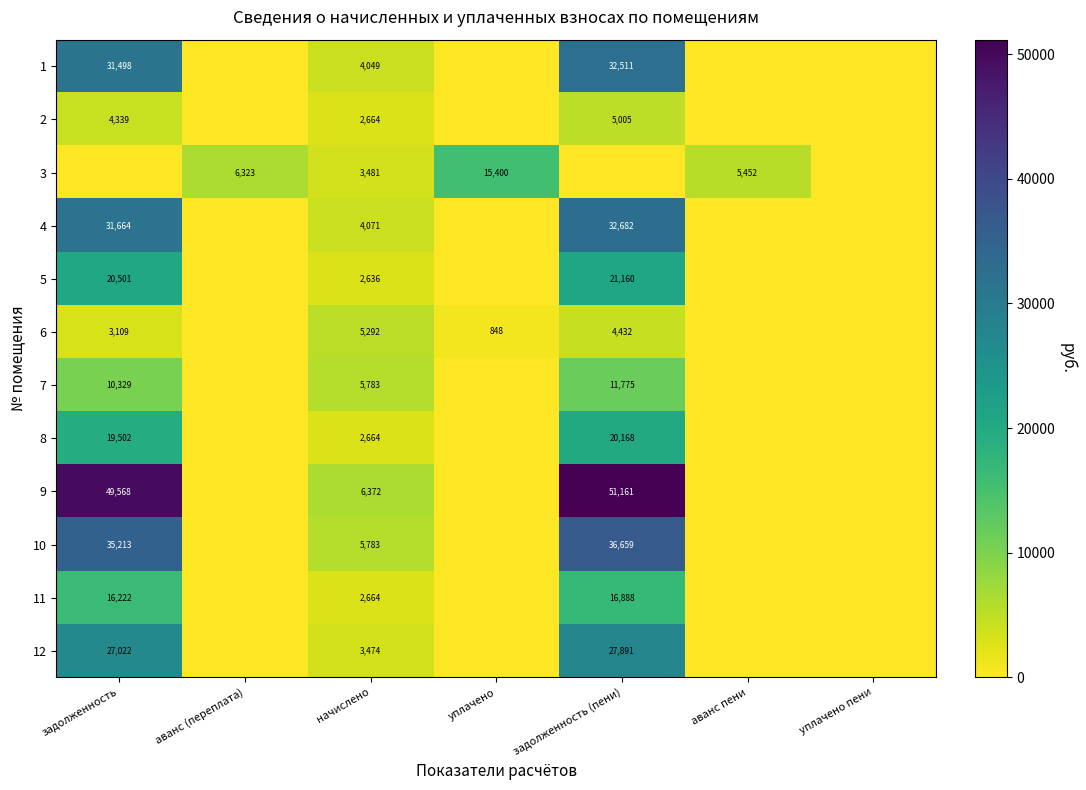

What is the total value across all series at аванс (переплата)?

6322.6